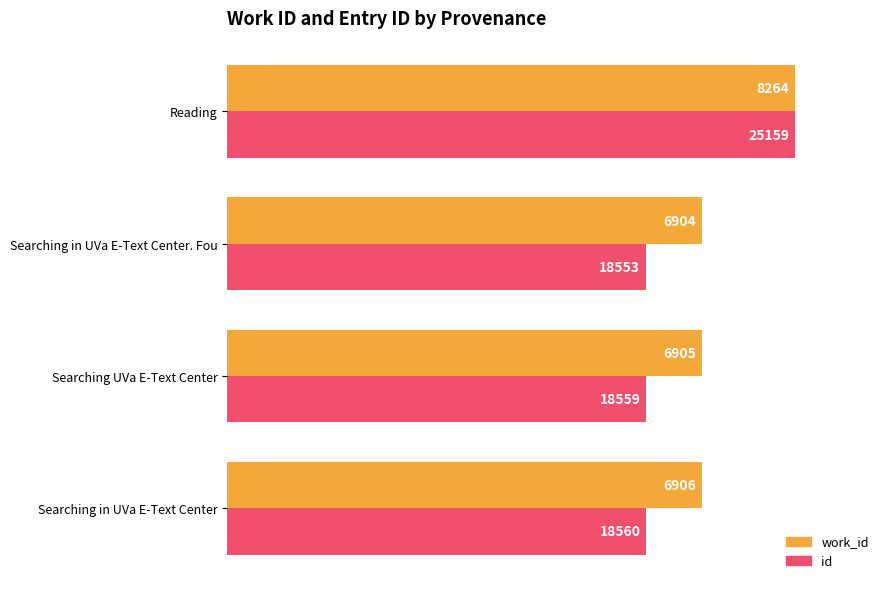

What are all the series names shown in the legend?

work_id, id